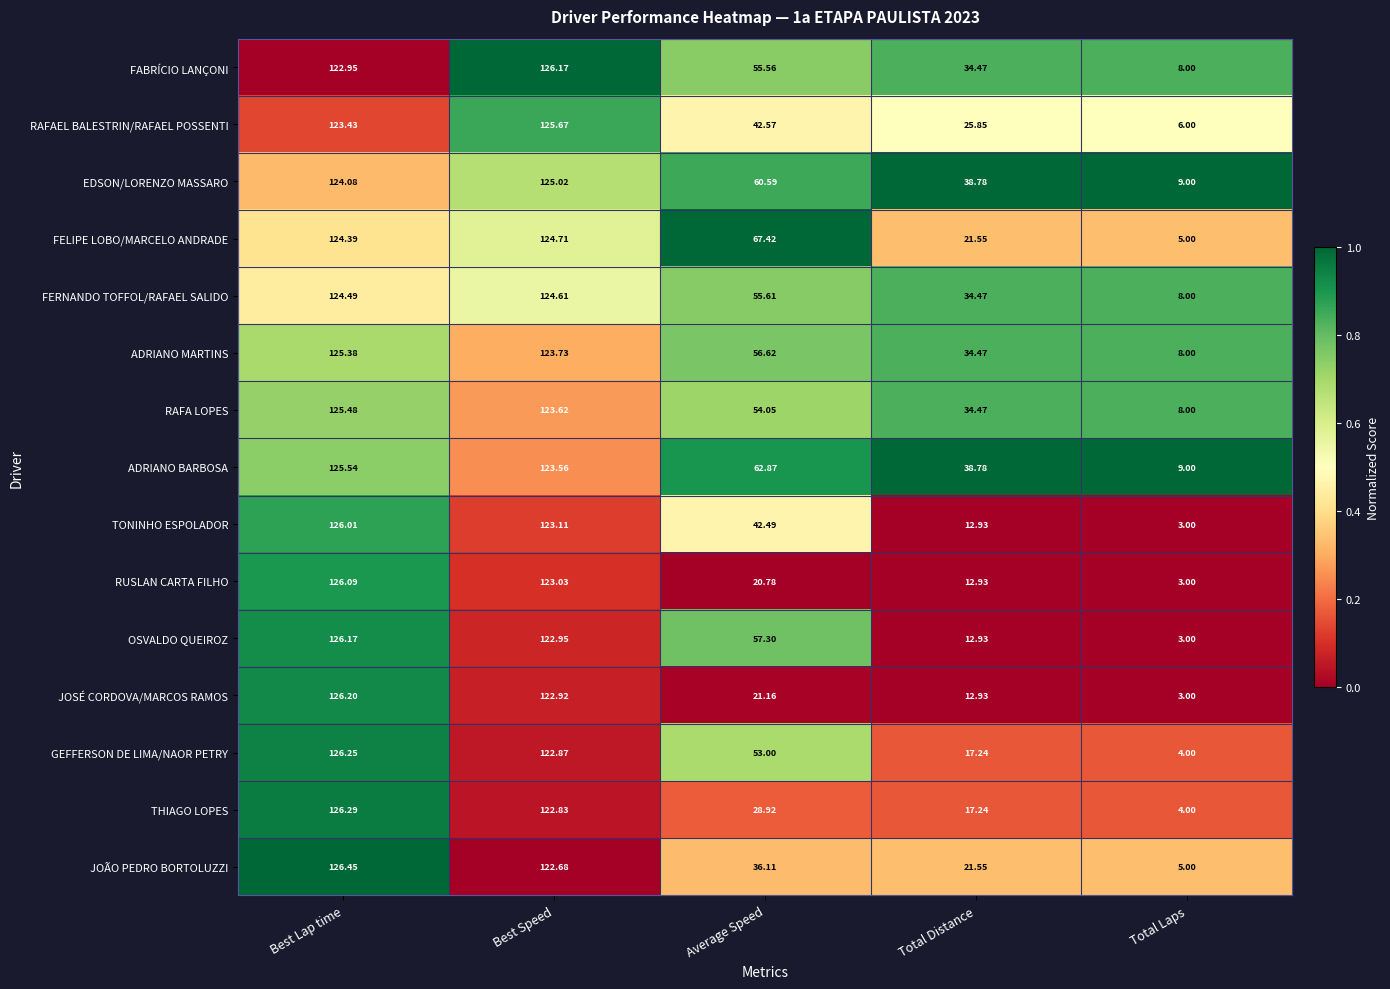

Rank the series at Best Speed from lowest to highest value.

JOÃO PEDRO BORTOLUZZI, THIAGO LOPES, GEFFERSON DE LIMA/NAOR PETRY, JOSÉ CORDOVA/MARCOS RAMOS, OSVALDO QUEIROZ, RUSLAN CARTA FILHO, TONINHO ESPOLADOR, ADRIANO BARBOSA, RAFA LOPES, ADRIANO MARTINS, FERNANDO TOFFOL/RAFAEL SALIDO, FELIPE LOBO/MARCELO ANDRADE, EDSON/LORENZO MASSARO, RAFAEL BALESTRIN/RAFAEL POSSENTI, FABRÍCIO LANÇONI